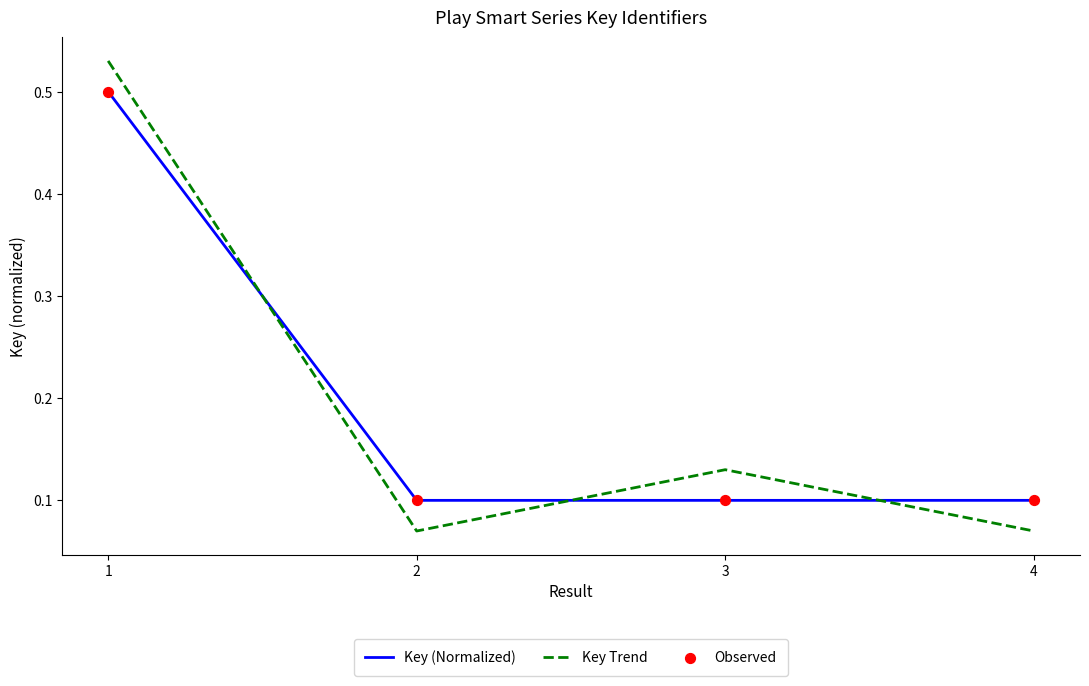

Which series has the largest range (max minus min)?

Key Trend